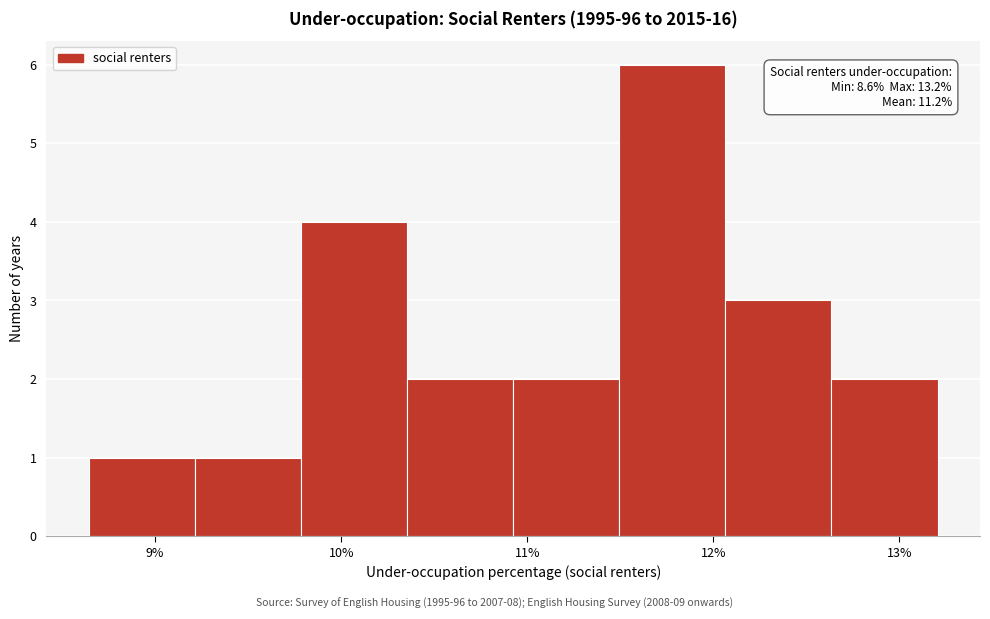

Which range on the x-axis has the tallest bar?

11.5 to 12.1